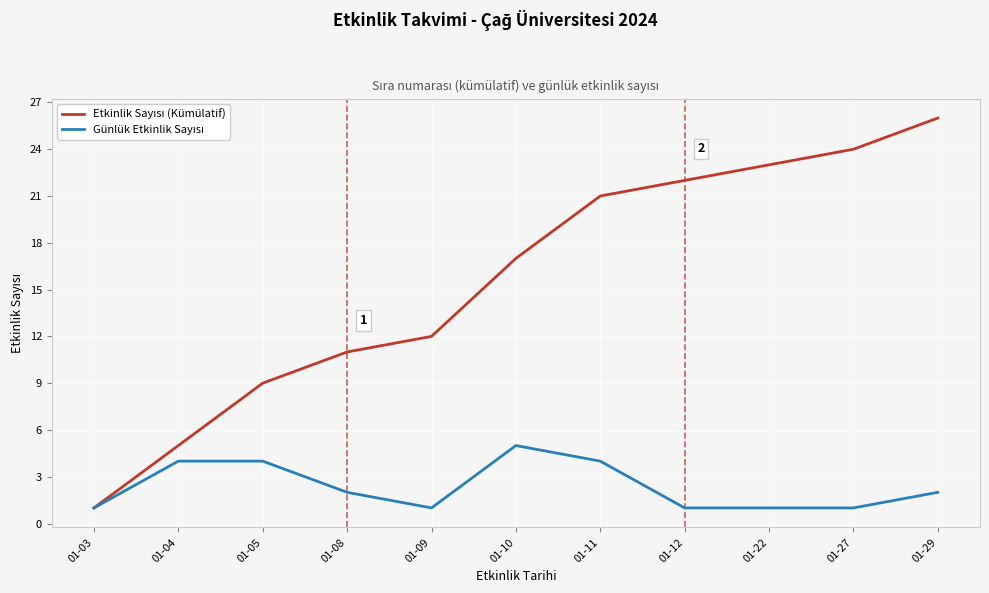

At how many categories does at least one series exceed 13?

6